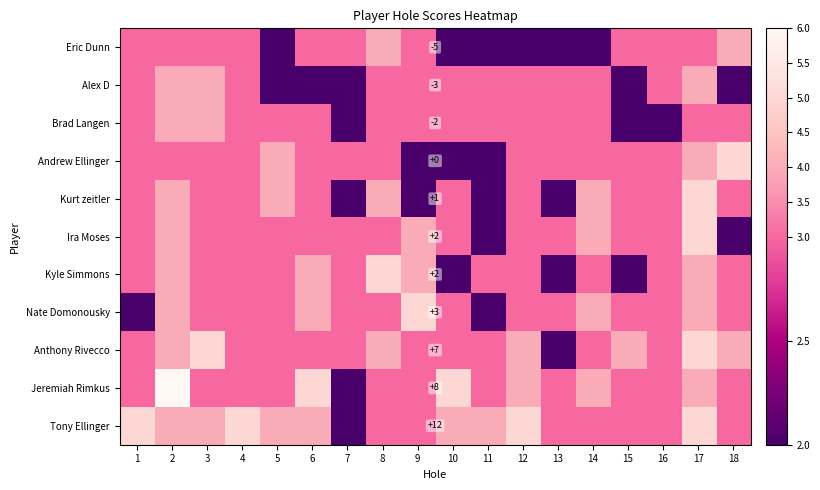

What is the smallest value displayed?

2